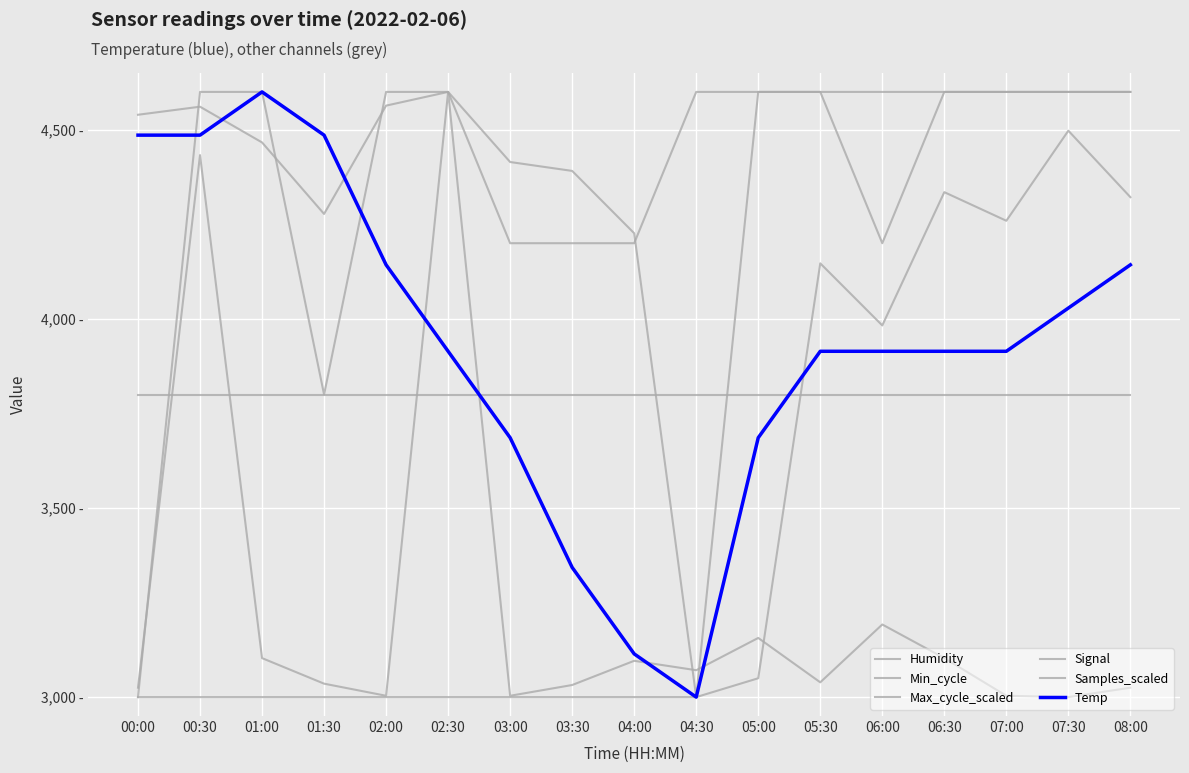

After their last crossing, which series has the higher values: Min_cycle or Humidity?

Min_cycle